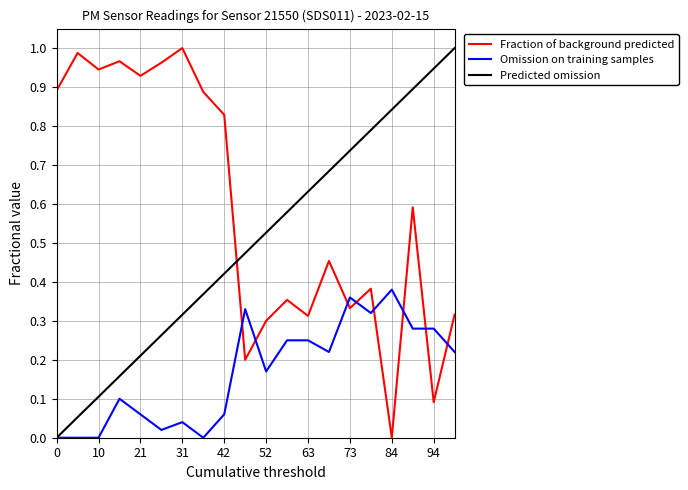

List the series in order of their overall mean, lowest first.

Omission on training samples, Predicted omission, Fraction of background predicted